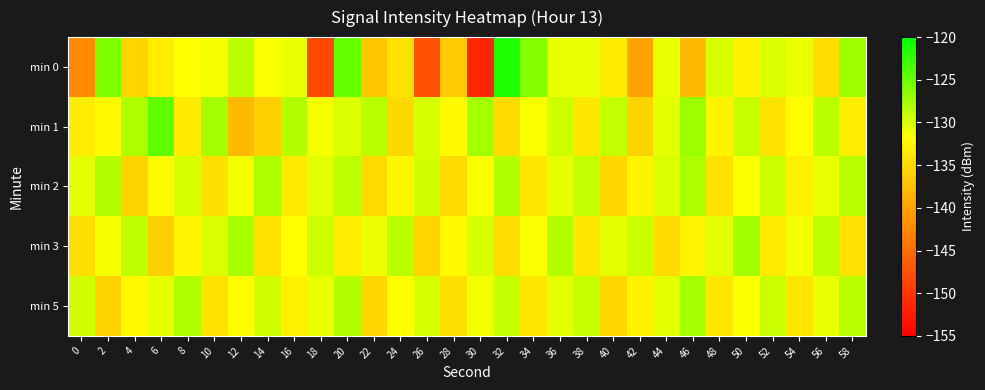

At which category does the chart reach its minimum across all series?

30